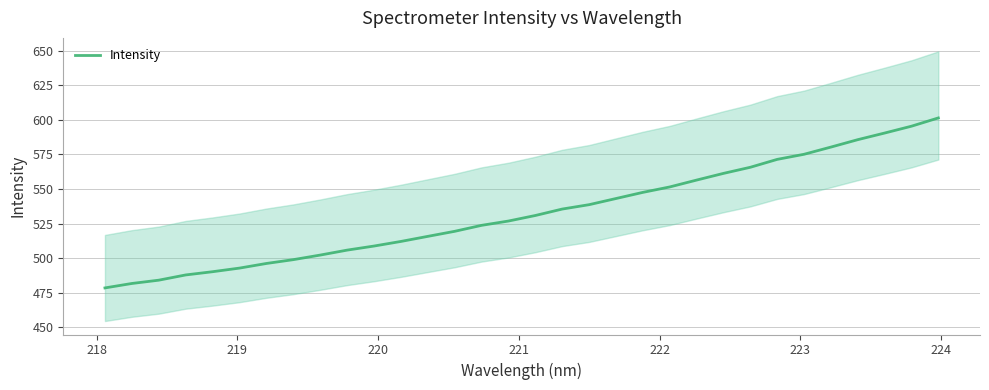

What is the maximum value for Intensity?

601.3